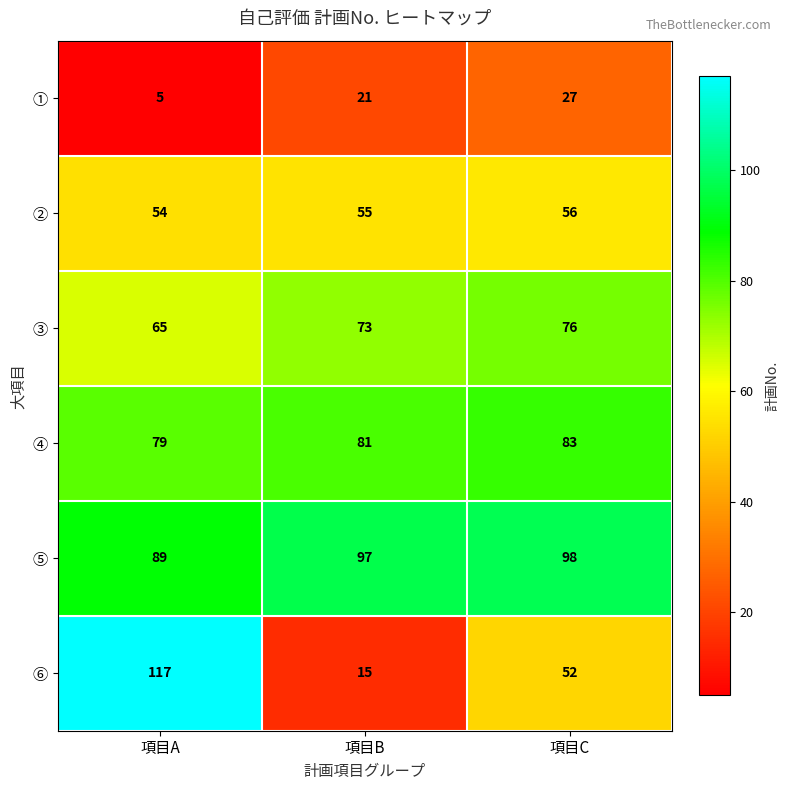

How many ② values are between 54 and 56?

3